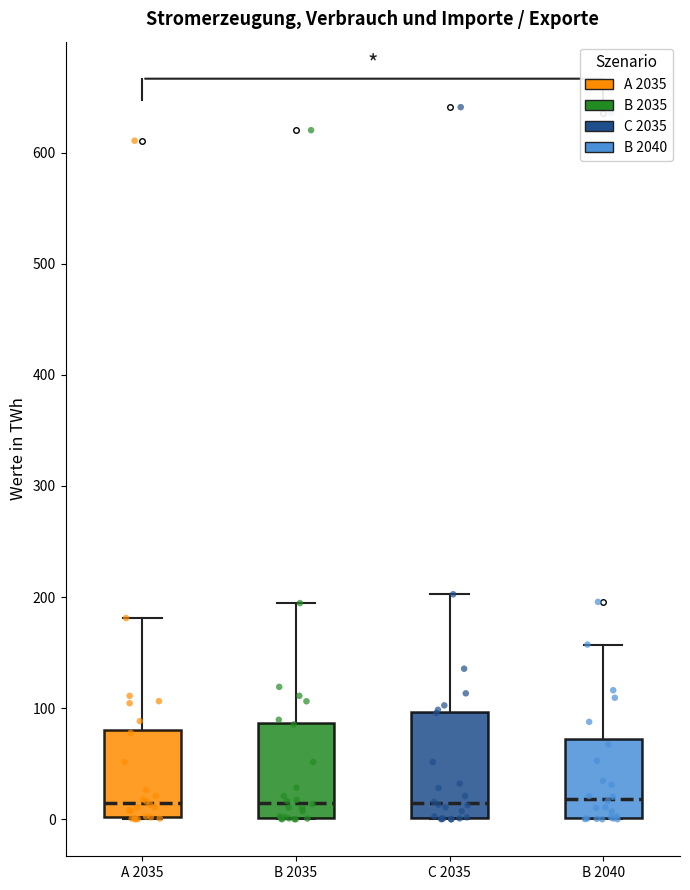

Reading left to right, read every box against the y-axis: the position of its median line, the range the box covers, and the ends of its whiskers. The values are not printed on the chart, so give them approximately, as read against the axis.

A 2035: median 10, box 0 to 80, whiskers 0 to 180
B 2035: median 20, box 0 to 90, whiskers 0 to 190
C 2035: median 10, box 0 to 100, whiskers 0 to 200
B 2040: median 20, box 0 to 70, whiskers 0 to 160